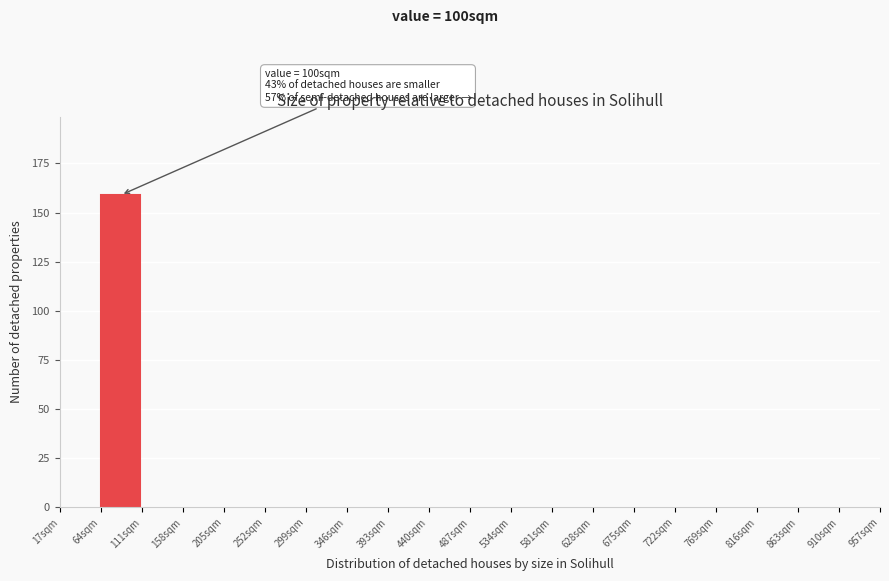

Over which range of the x-axis is the bar tallest?

64 to 111